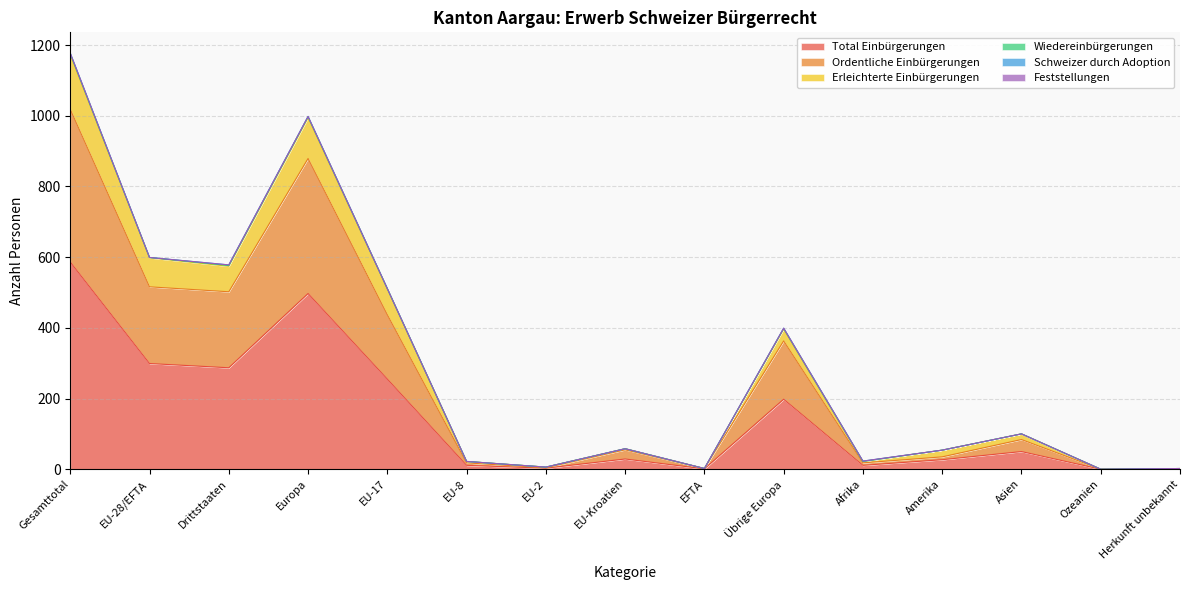

Reading left to right, what are all the values shown in this chart?

Total Einbürgerungen: 586	299	287	497	255	11	3	29	1	198	11	27	50	0	1
Ordentliche Einbürgerungen: 1018	516	502	879	437	18	4	55	2	363	18	35	84	0	2
Erleichterte Einbürgerungen: 1172	598	574	994	510	22	6	58	2	396	22	54	100	0	2